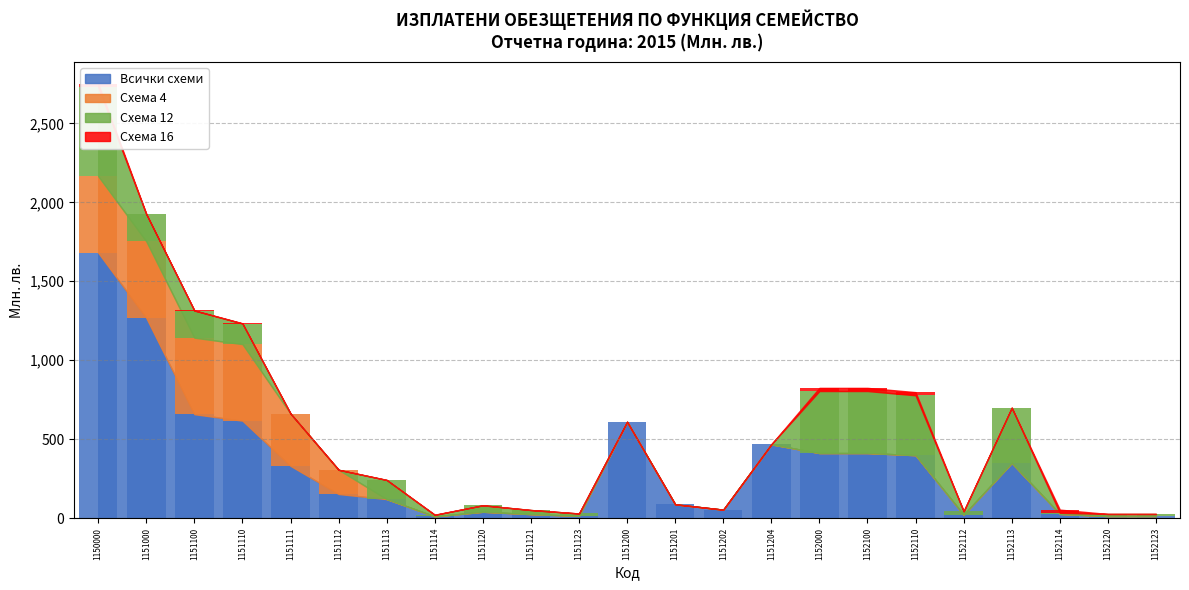

Which series has the widest spread of values?

Всички схеми